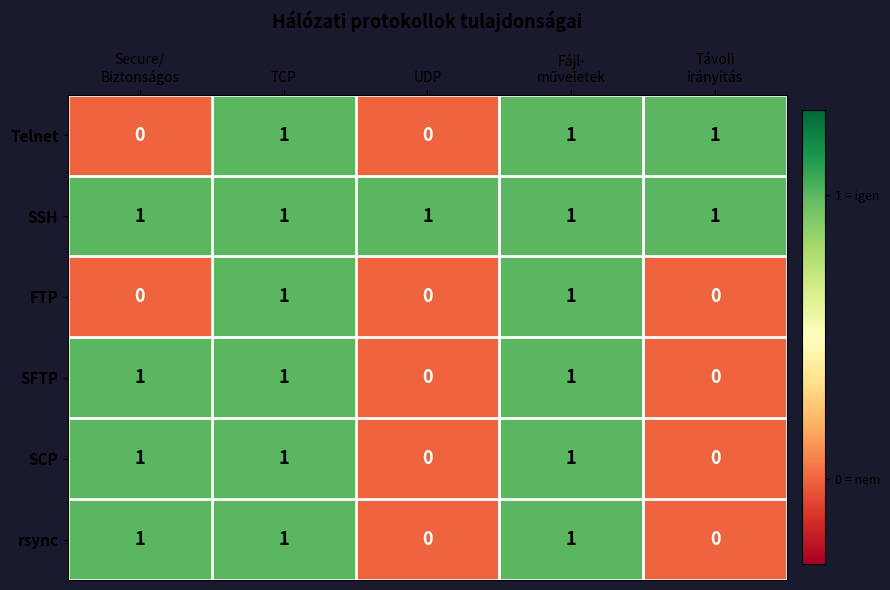

Is it true that rsync equals 0 at UDP?

True